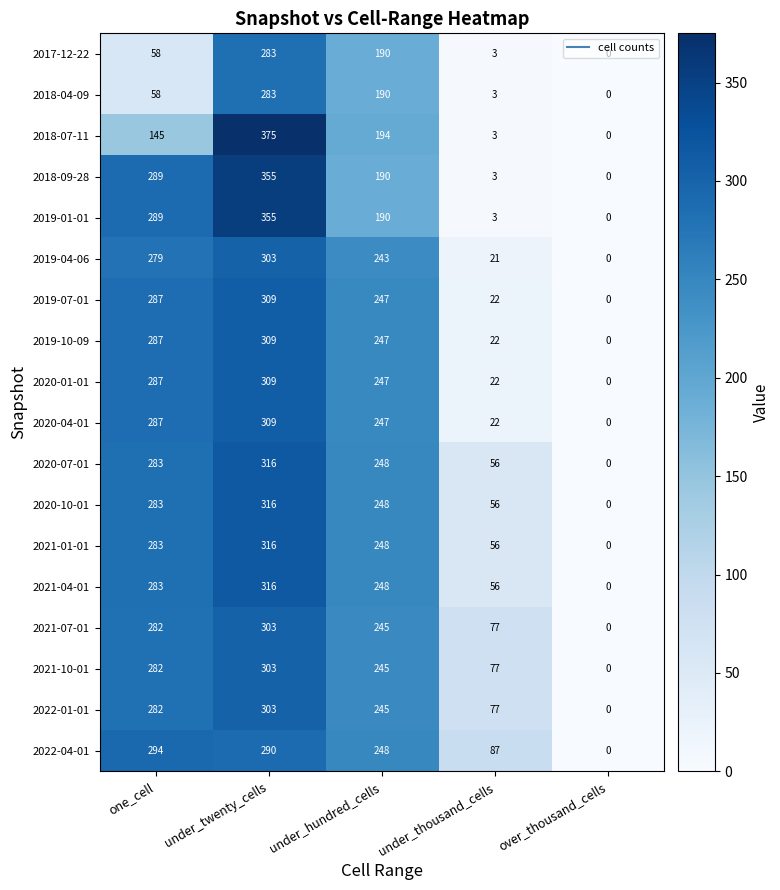

Count the number of categories in the chart.

5